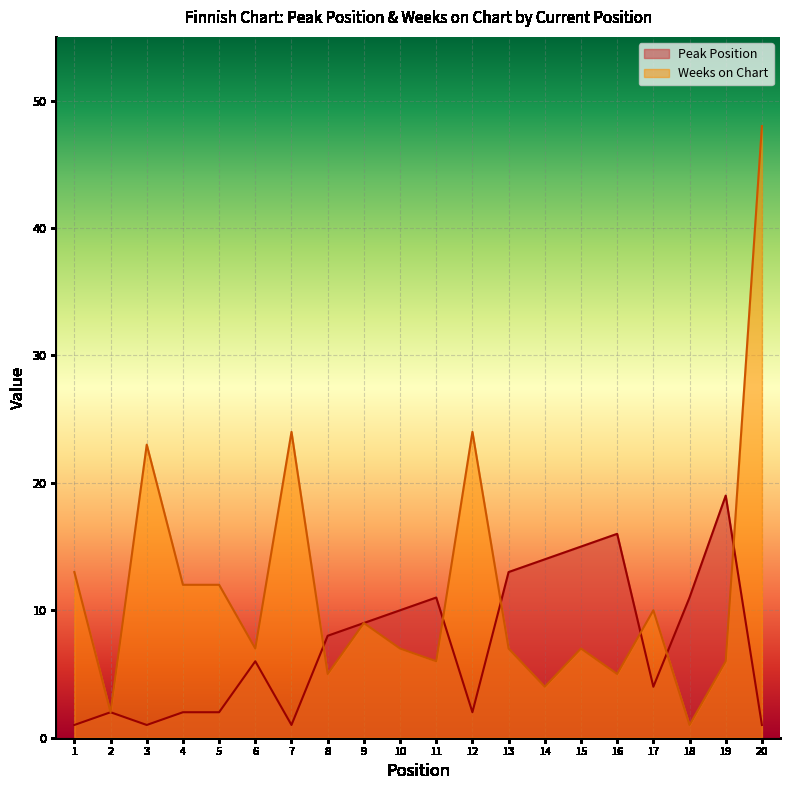

At which label is Peak Position closest to 10?

10